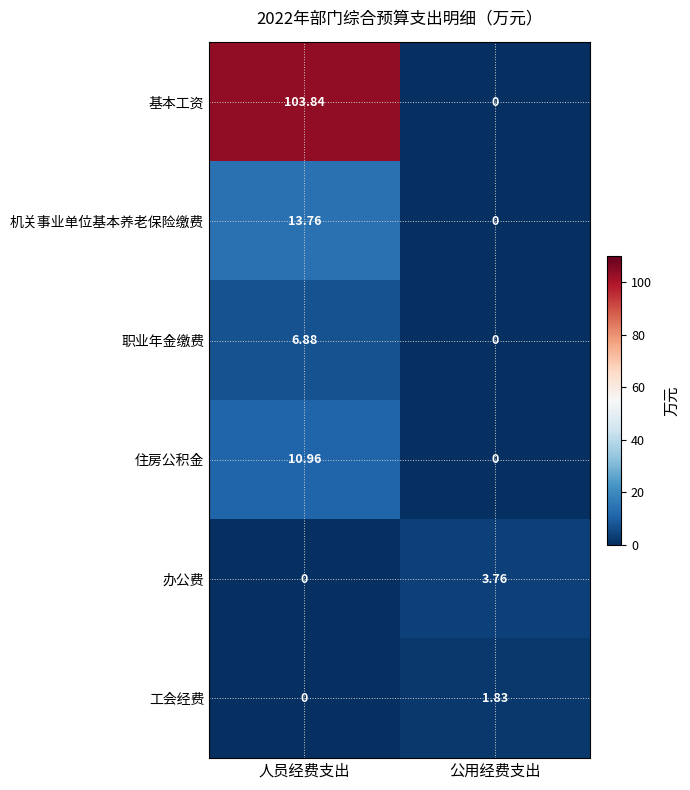

Which label corresponds to the largest value in the chart?

人员经费支出